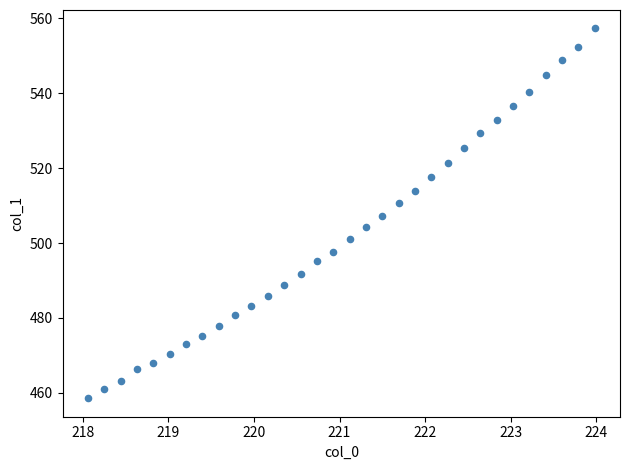

What is the range of X values (max minus min)?

5.9